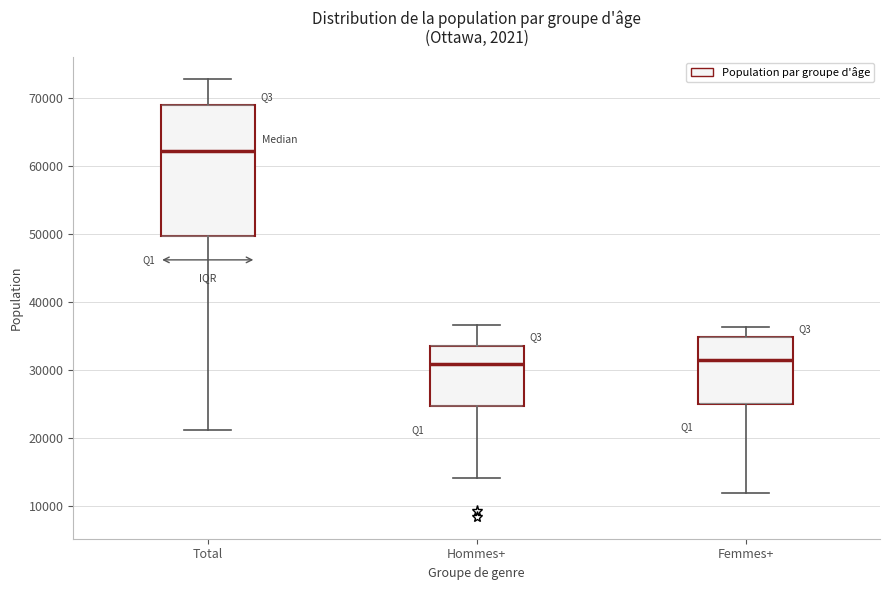

Where is the lower edge of the box for Hommes+ on the y-axis? The values are not printed on the chart, so give them approximately, as read against the axis.

25000